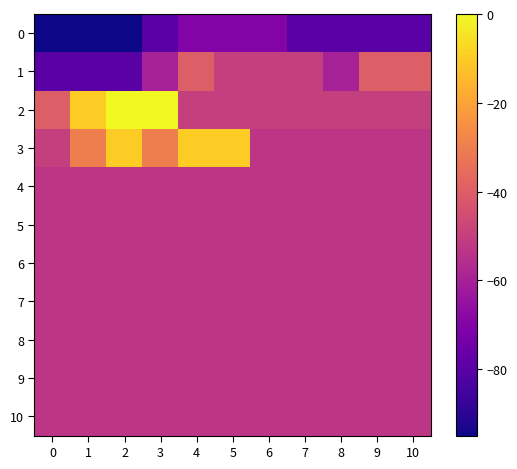

Reading left to right, extract all data points from this chart.

0: 0=-95.0	1=-95.0	2=-95.0	3=-80.0	4=-70.0	5=-70.0	6=-70.0	7=-80.0	8=-80.0	9=-80.0	10=-80.0
1: 0=-80.0	1=-80.0	2=-80.0	3=-60.0	4=-40.0	5=-50.0	6=-50.0	7=-50.0	8=-60.0	9=-40.0	10=-40.0
2: 0=-40.0	1=-10.0	2=0.0	3=0.0	4=-50.0	5=-50.0	6=-50.0	7=-50.0	8=-50.0	9=-50.0	10=-50.0
3: 0=-50.0	1=-30.0	2=-10.0	3=-30.0	4=-10.0	5=-10.0	6=-52.9	7=-52.9	8=-52.9	9=-52.9	10=-52.9
4: 0=-52.9	1=-52.9	2=-52.9	3=-52.9	4=-52.9	5=-52.9	6=-52.9	7=-52.9	8=-52.9	9=-52.9	10=-52.9
5: 0=-52.9	1=-52.9	2=-52.9	3=-52.9	4=-52.9	5=-52.9	6=-52.9	7=-52.9	8=-52.9	9=-52.9	10=-52.9
6: 0=-52.9	1=-52.9	2=-52.9	3=-52.9	4=-52.9	5=-52.9	6=-52.9	7=-52.9	8=-52.9	9=-52.9	10=-52.9
7: 0=-52.9	1=-52.9	2=-52.9	3=-52.9	4=-52.9	5=-52.9	6=-52.9	7=-52.9	8=-52.9	9=-52.9	10=-52.9
8: 0=-52.9	1=-52.9	2=-52.9	3=-52.9	4=-52.9	5=-52.9	6=-52.9	7=-52.9	8=-52.9	9=-52.9	10=-52.9
9: 0=-52.9	1=-52.9	2=-52.9	3=-52.9	4=-52.9	5=-52.9	6=-52.9	7=-52.9	8=-52.9	9=-52.9	10=-52.9
10: 0=-52.9	1=-52.9	2=-52.9	3=-52.9	4=-52.9	5=-52.9	6=-52.9	7=-52.9	8=-52.9	9=-52.9	10=-52.9